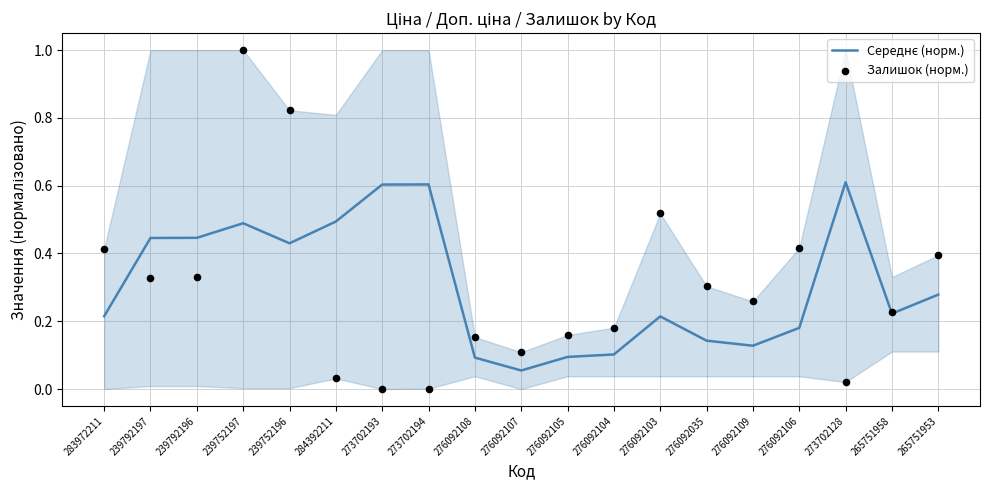

Which series has the widest spread of Y values?

Залишок (норм.)